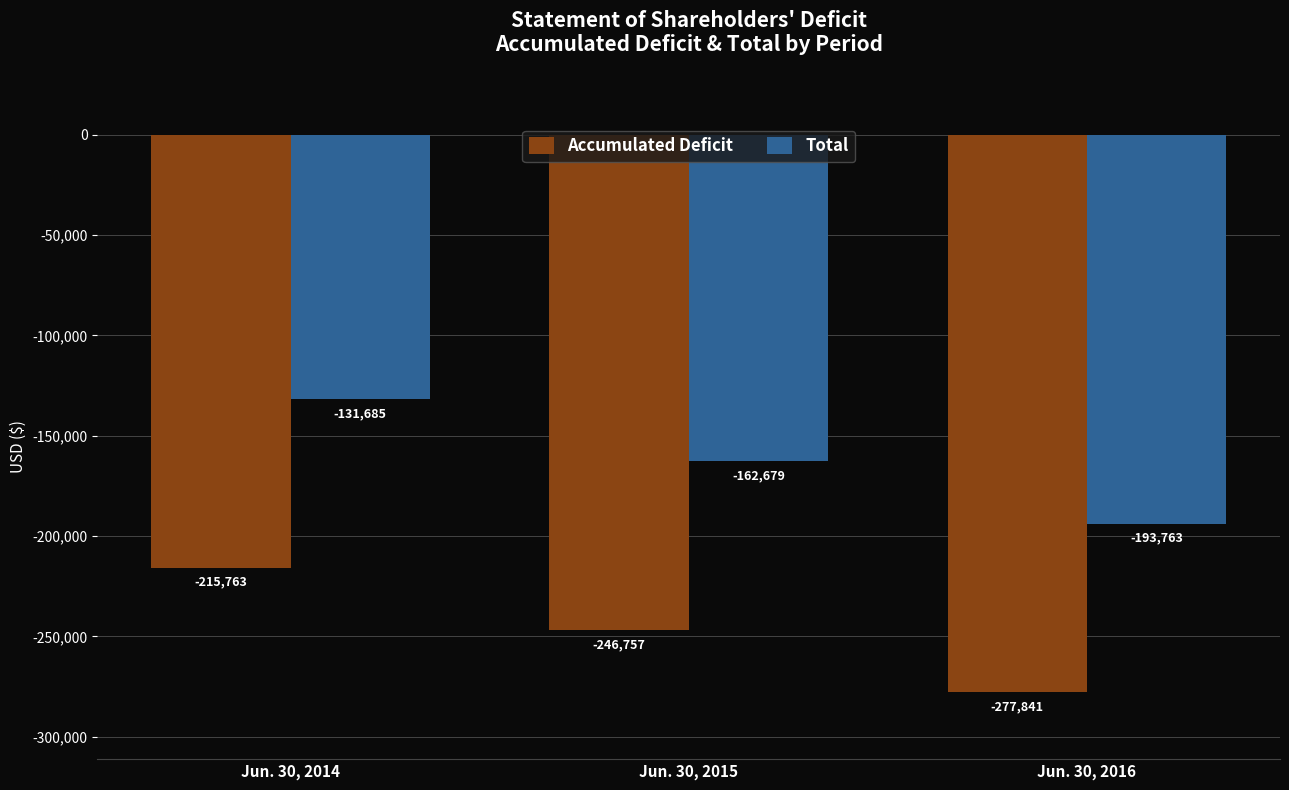

List the series in order of their peak value, lowest first.

Accumulated Deficit, Total